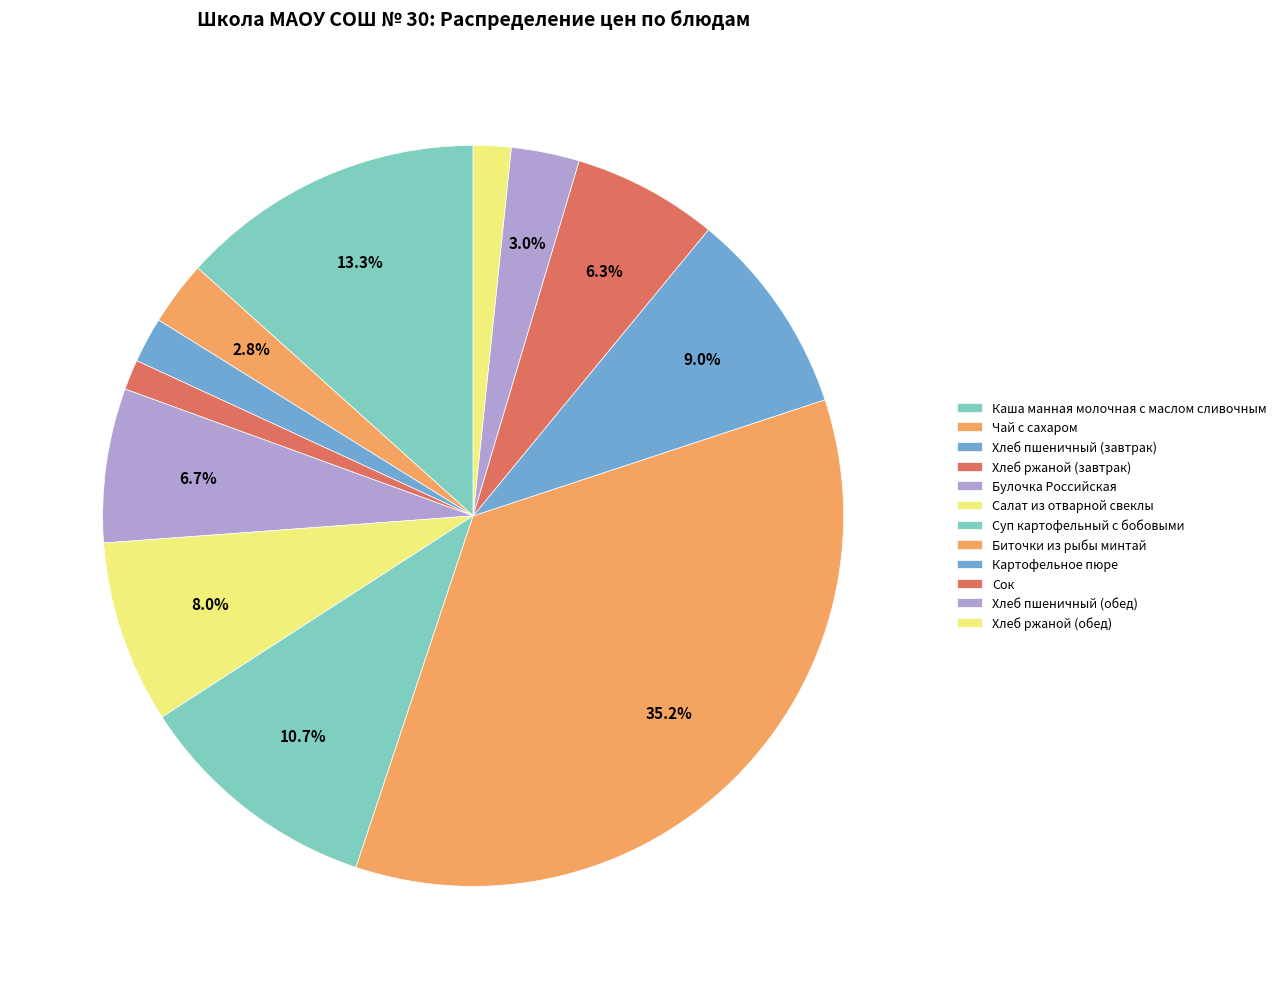

How many slices are in this pie chart?

12